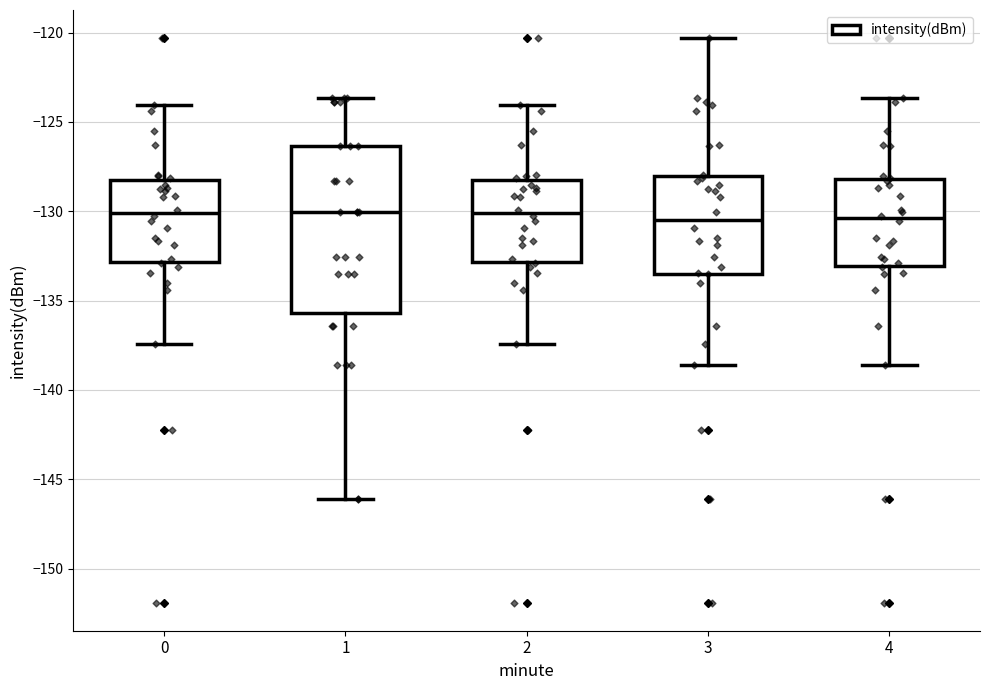

Comparing the boxes themselves (not the whiskers), which one is the tallest?

1